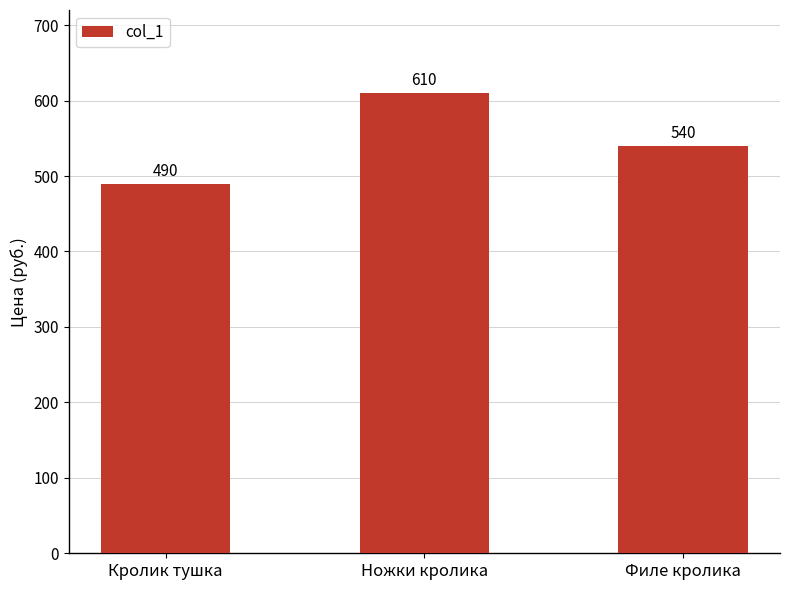

What is the label of the 1st bar from the left?

Кролик тушка